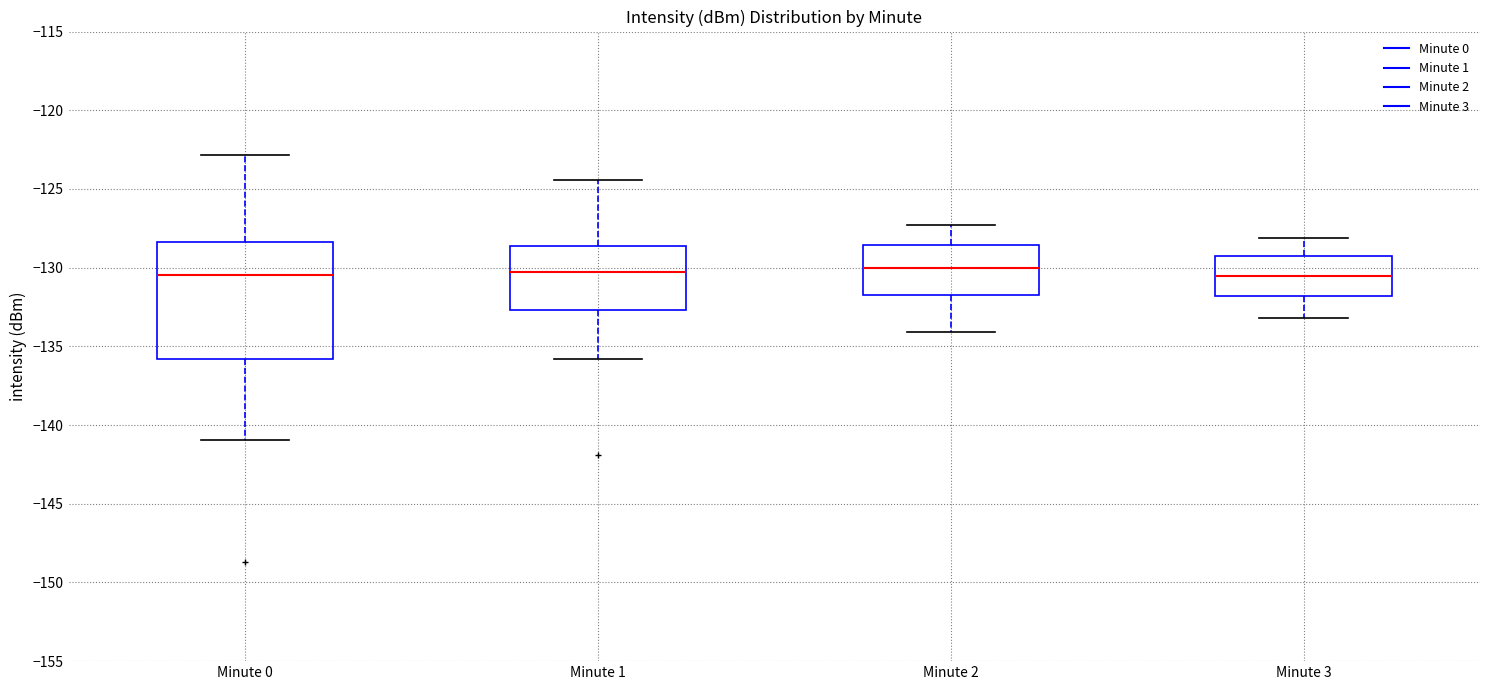

Reading left to right, transcribe this box plot: for each box, give where its median line is, the range the box spans, and where its two whiskers end, as read against the y-axis. The values are not printed on the chart, so give them approximately, as read against the axis.

Minute 0: median -130.5, box -136.0 to -128.5, whiskers -141.0 to -123.0
Minute 1: median -130.5, box -132.5 to -128.5, whiskers -136.0 to -124.5
Minute 2: median -130.0, box -131.5 to -128.5, whiskers -134.0 to -127.5
Minute 3: median -130.5, box -132.0 to -129.0, whiskers -133.0 to -128.0